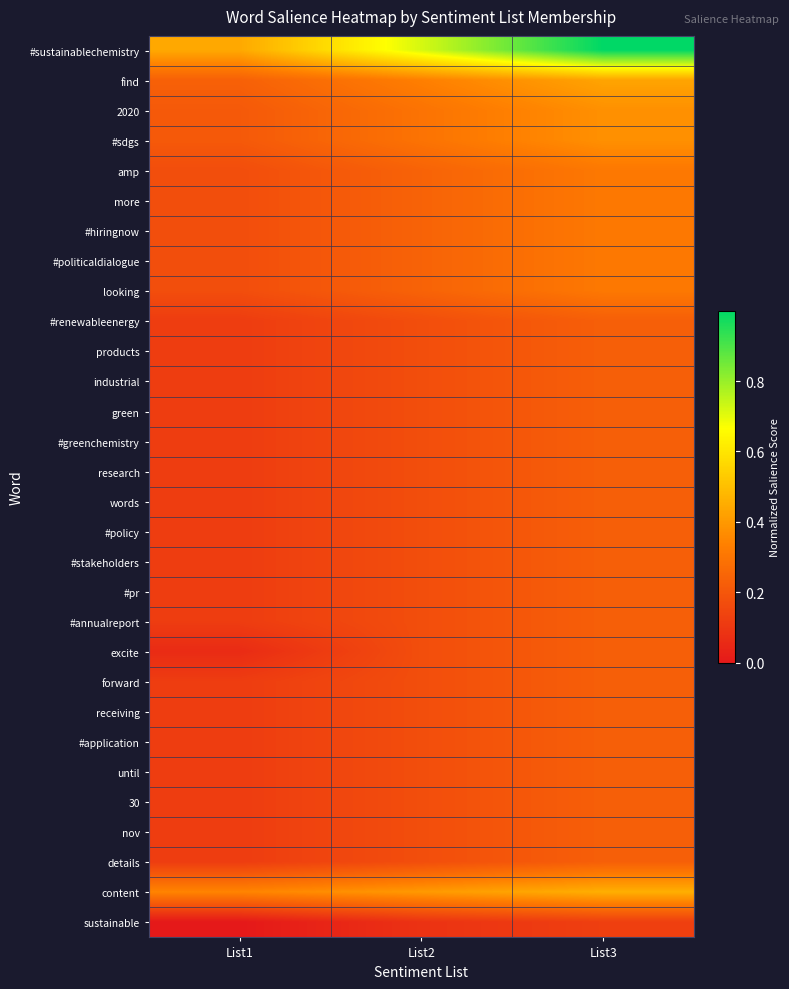

Rank the series at List3 from highest to lowest value.

#sustainablechemistry, content, find, 2020, #sdgs, amp, more, #hiringnow, #politicaldialogue, looking, #renewableenergy, products, industrial, green, #greenchemistry, research, words, #policy, #stakeholders, #pr, #annualreport, excite, forward, receiving, #application, until, 30, nov, details, sustainable